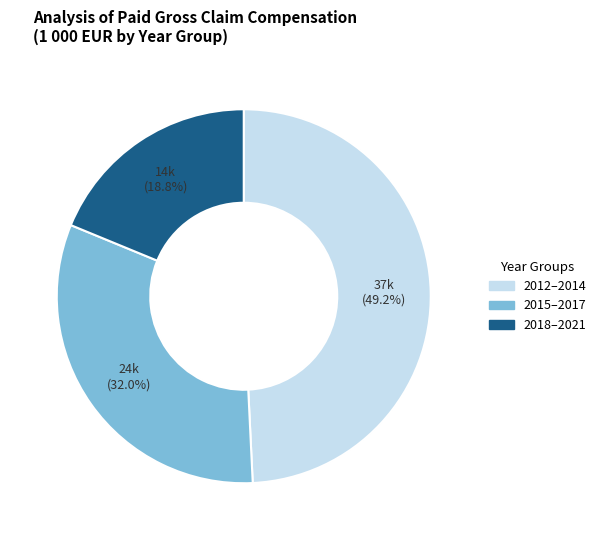

Is there a majority slice in this chart?

No